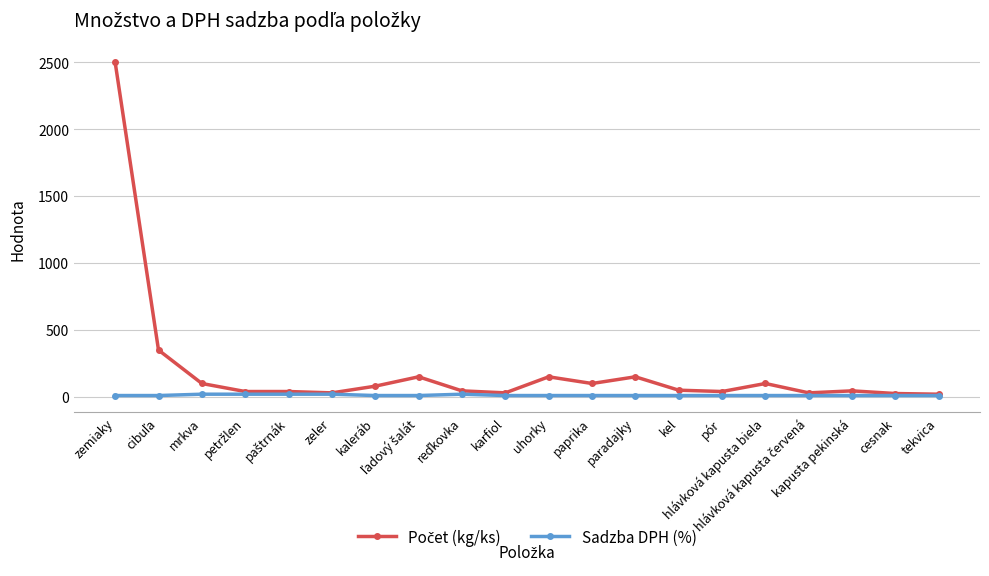

How many values in the Sadzba DPH (%) series exceed 10?

5